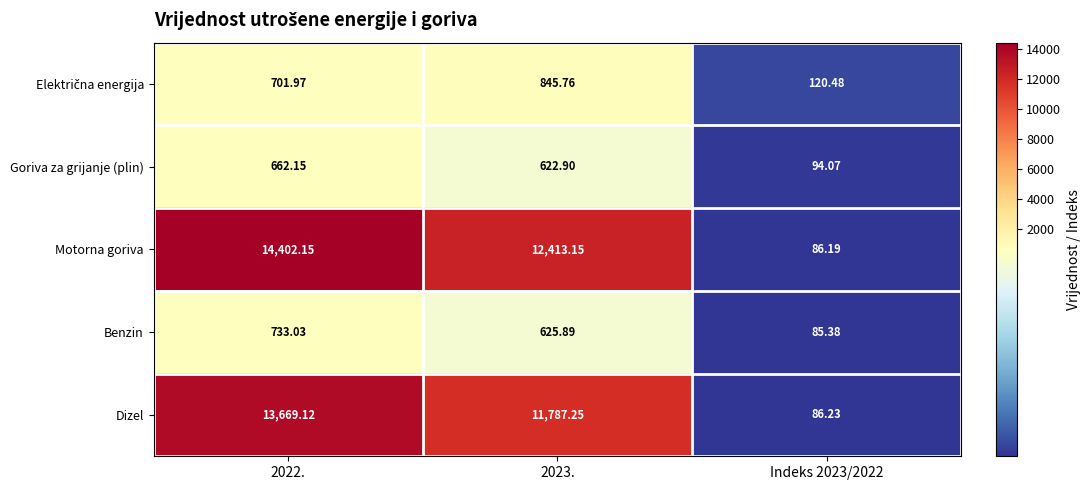

Count the number of data series in this chart.

5